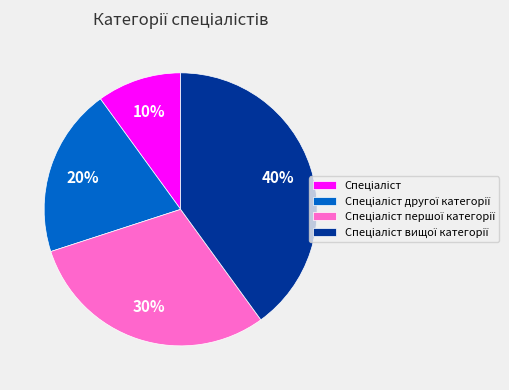

To the nearest percent, what is the difference between the largest and smallest slice percentages?

30%